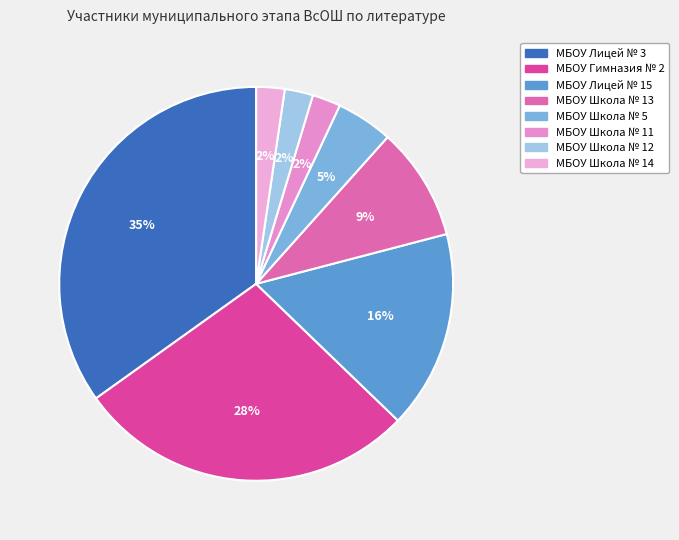

Count the number of slices in the pie.

8